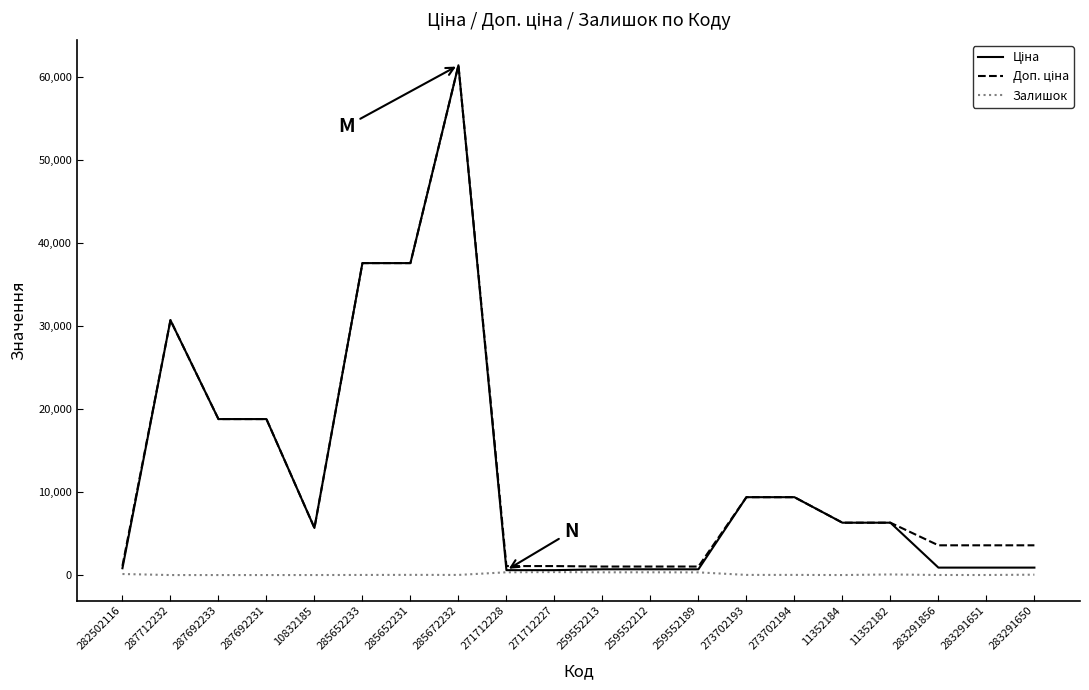

Which category has the highest value across all series?

285672232